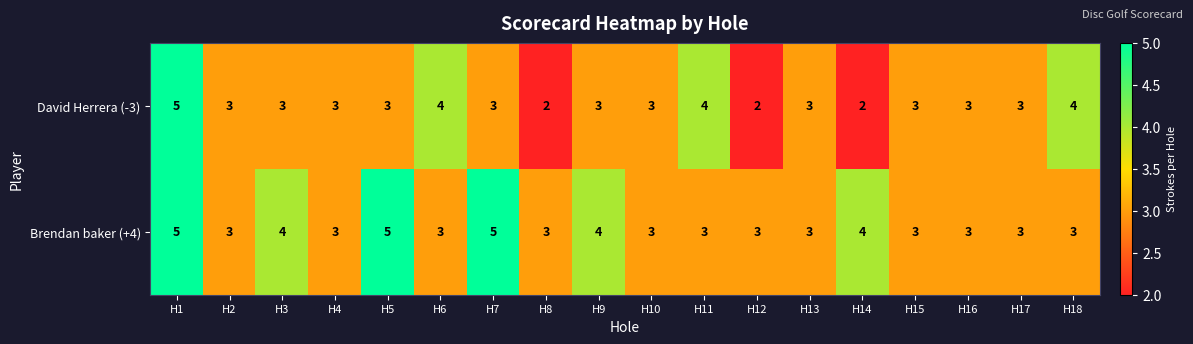

Rank the series by their average value, from highest to lowest.

Brendan baker (+4), David Herrera (-3)